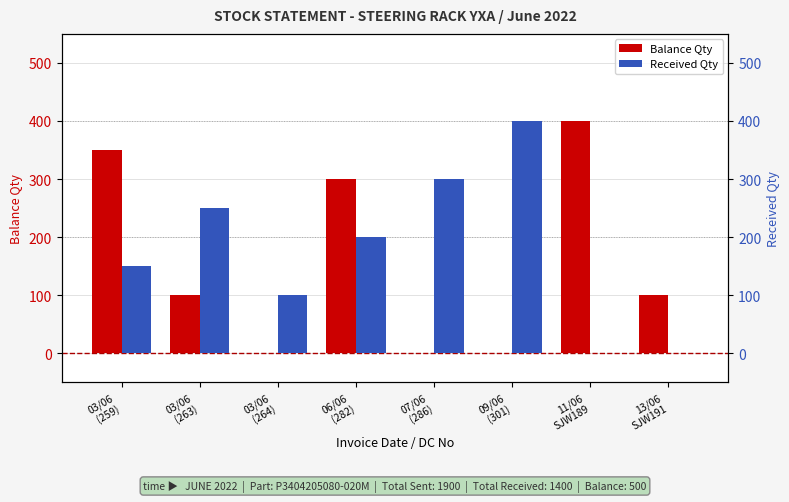

Which series has the widest spread of values?

Balance Qty